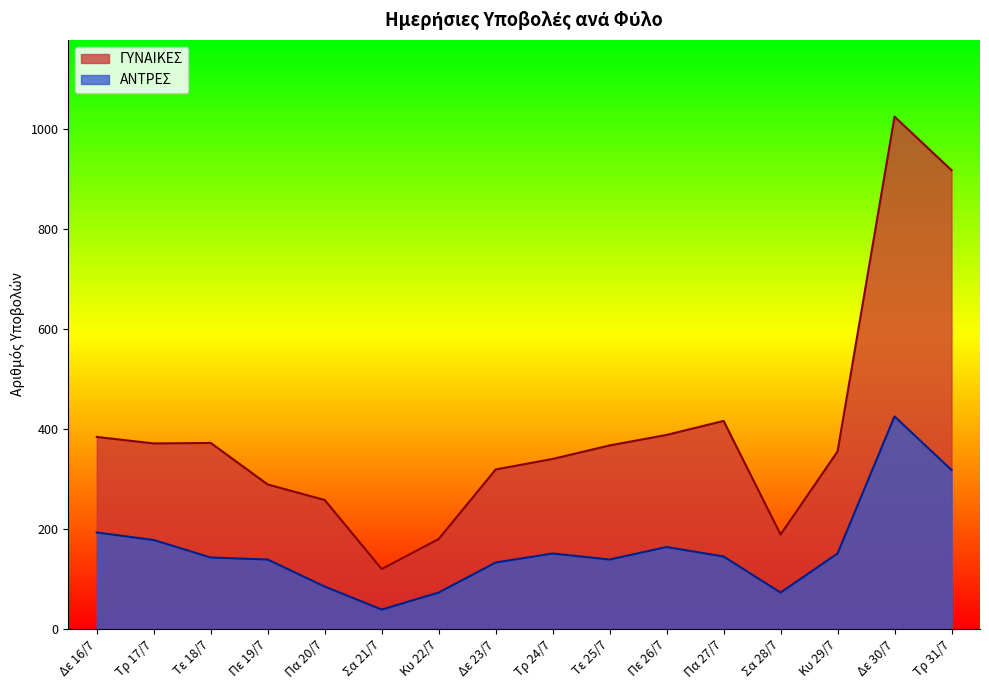

True or false: ΓΥΝΑΙΚΕΣ and ΑΝΤΡΕΣ intersect in this chart.

False